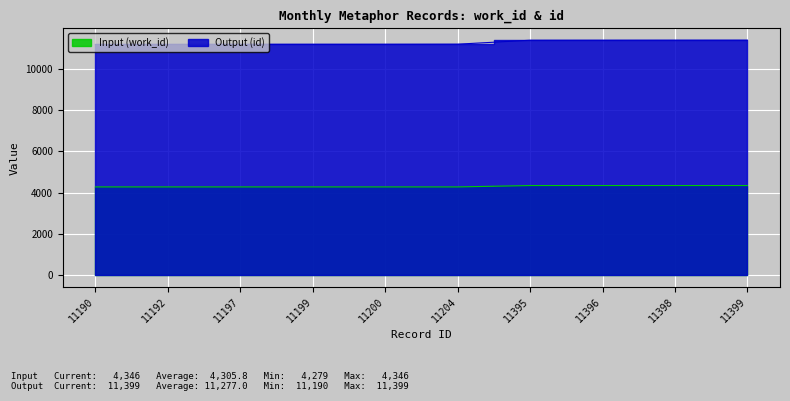

True or false: Output (id) and Input (work_id) cross at least once.

False